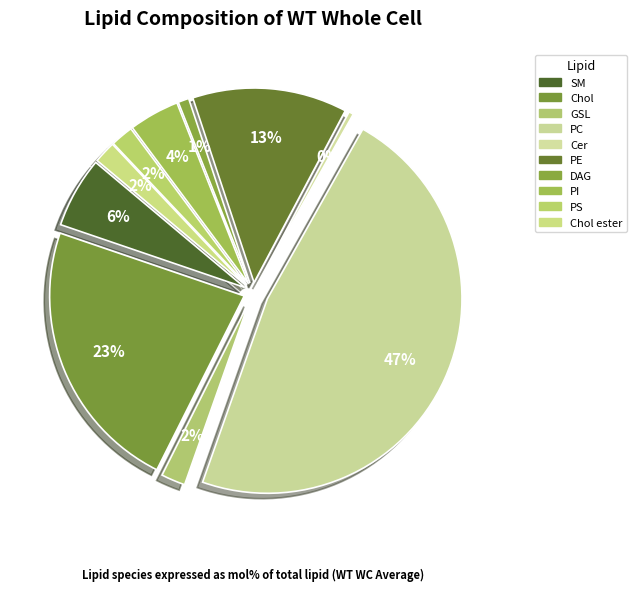

To the nearest percent, what is the difference between the largest and smallest slice percentages?

47%